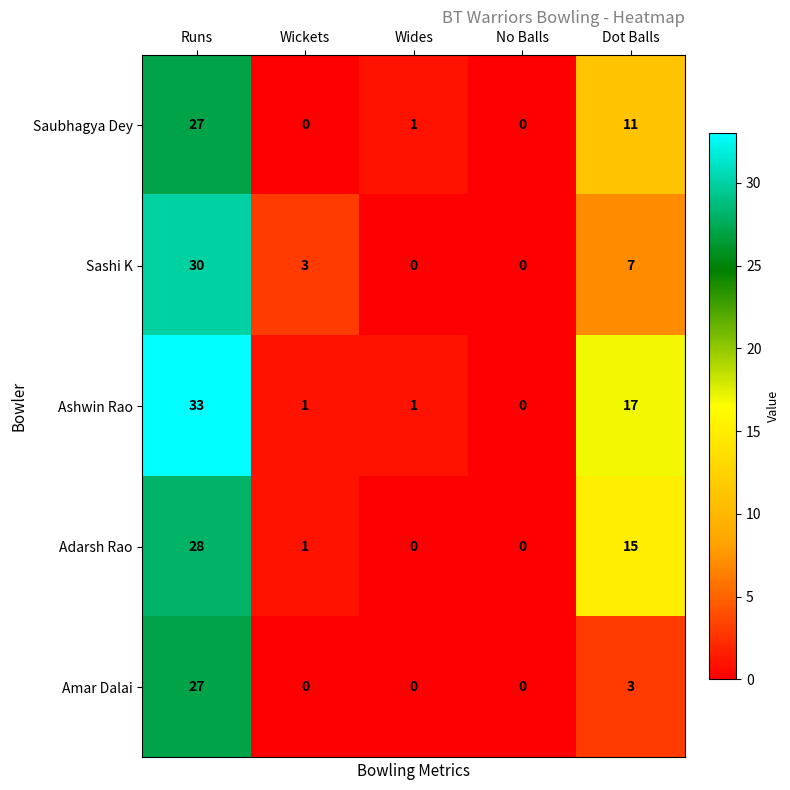

Between Runs and Dot Balls, which series saw the biggest shift?

Amar Dalai